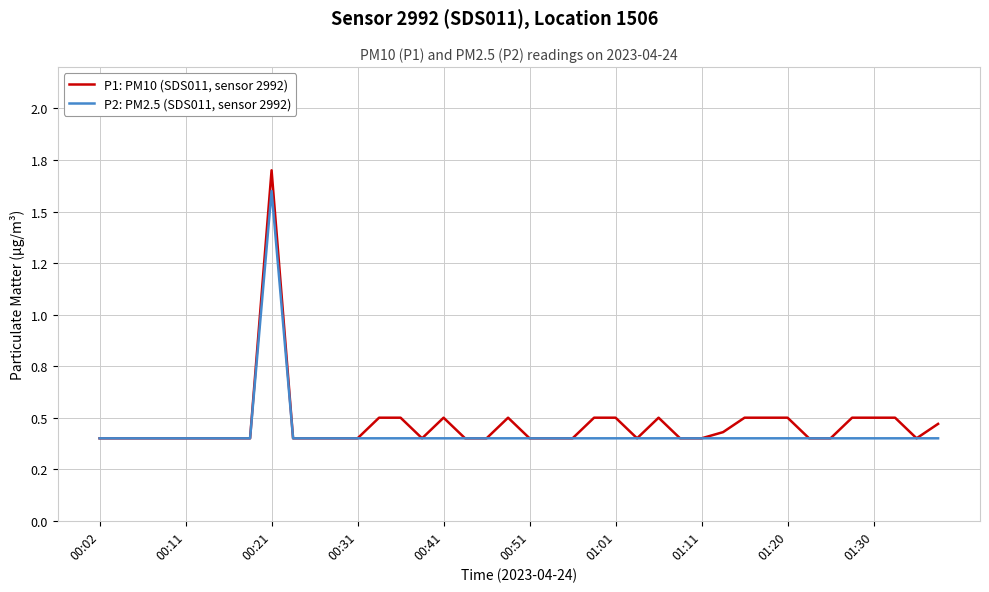

Does the chart have visible grid lines?

Yes